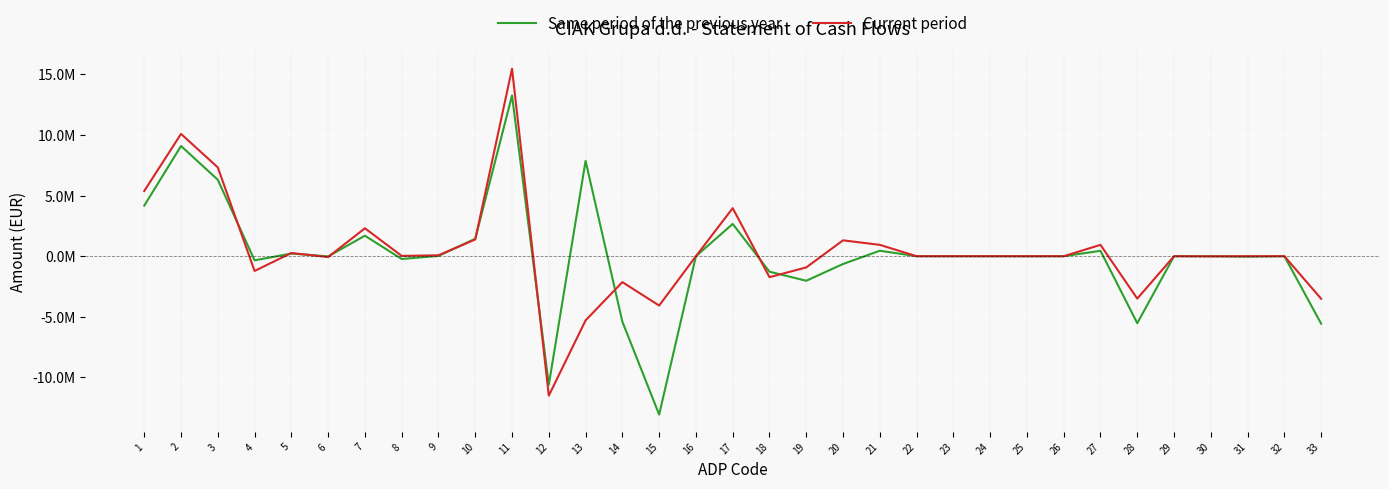

Reading left to right, what are all the values shown in this chart?

Same period of the previous year: 1=4170171	2=9091810	3=6306545	4=-340430	5=219310	6=-17891	7=1691167	8=-230150	9=25009	10=1438250	11=13261981	12=-10600120	13=7865000	14=-5399120	15=-13066000	16=0	17=2661861	18=-1279000	19=-2026000	20=-643139	21=450430	22=0	23=0	24=0	25=-6000	26=0	27=444430	28=-5528770	29=0	30=0	31=-37910	32=0	33=-5566680
Current period: 1=5380591	2=10087605	3=7325226	4=-1217306	5=265168	6=-68876	7=2302820	8=25938	9=73062	10=1381573	11=15468196	12=-11504000	13=-5295000	14=-2138000	15=-4071000	16=0	17=3964196	18=-1730000	19=-925000	20=1309196	21=935306	22=0	23=0	24=0	25=0	26=0	27=935306	28=-3497644	29=0	30=-14000	31=0	32=0	33=-3511644